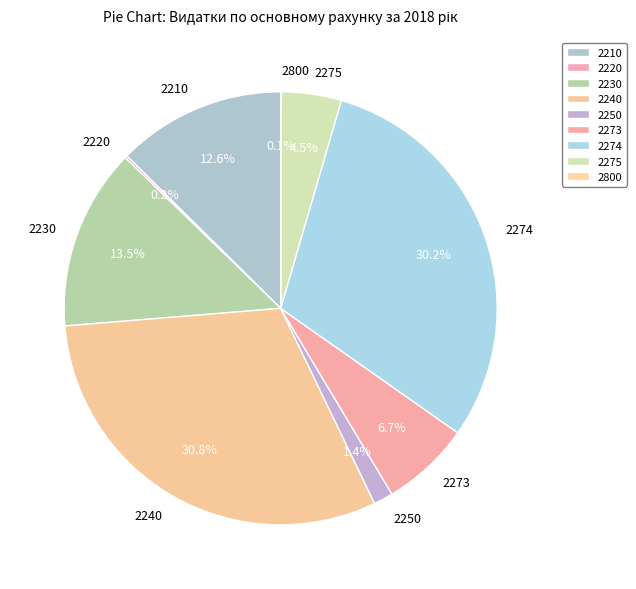

Between 2273 and 2230, which is larger?

2230